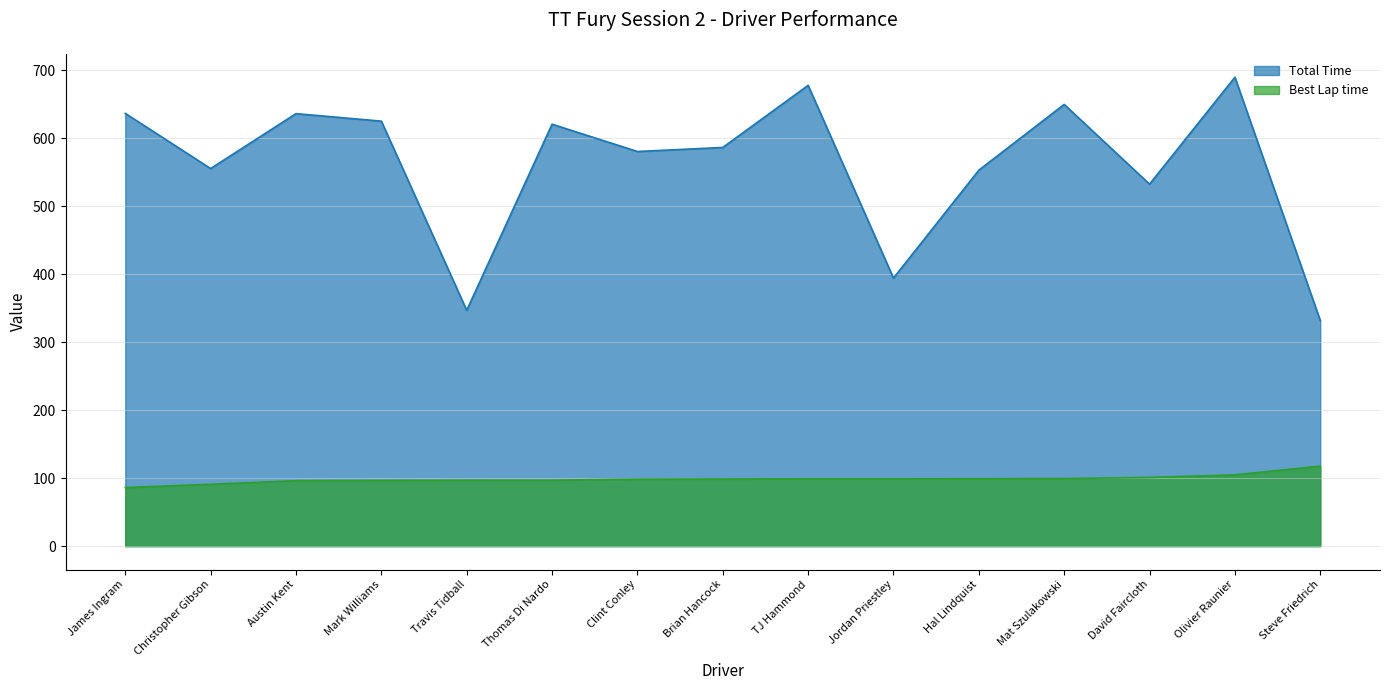

Which has a higher value, Olivier Raunier or Thomas Di Nardo?

Olivier Raunier